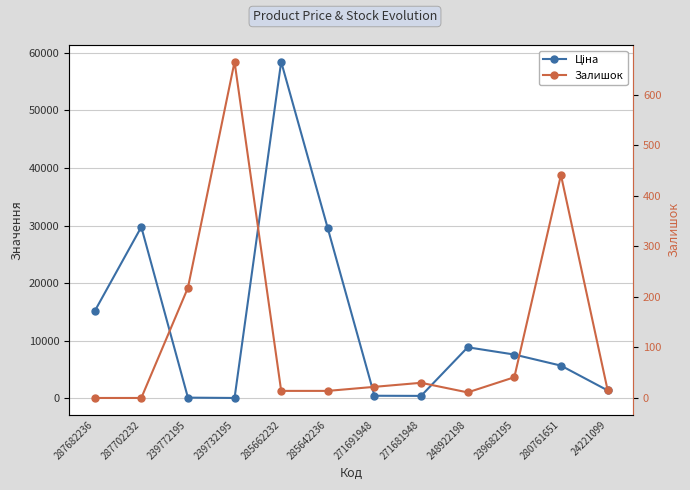

What is the approximate value of Залишок at 24221099?

16.0